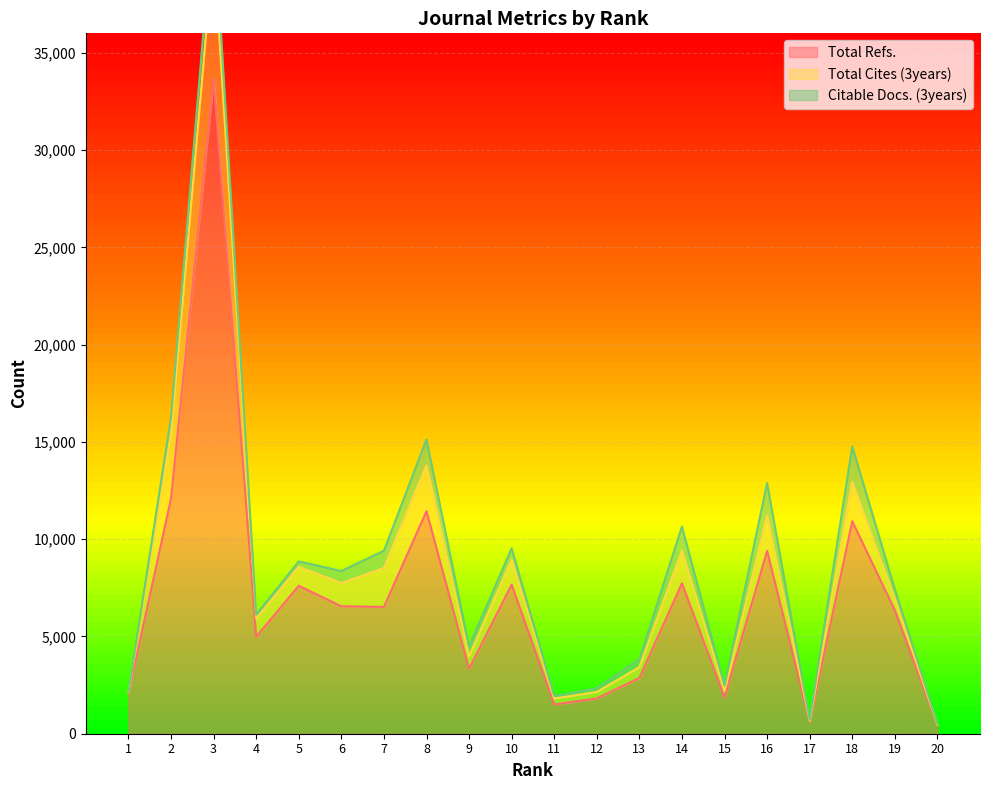

The value of Total Cites (3years) at 2 is 21778. True or false?

False